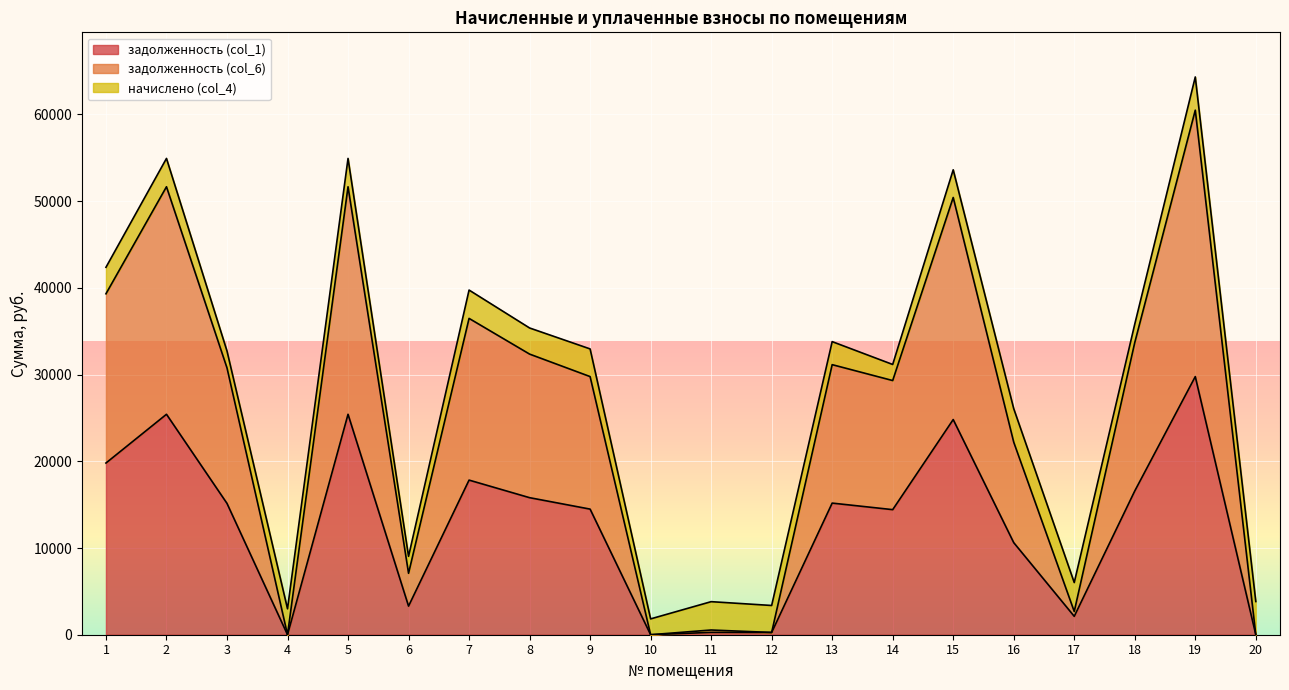

What is the value of the задолженность (col_6) point at the 15th from the left?

50421.2